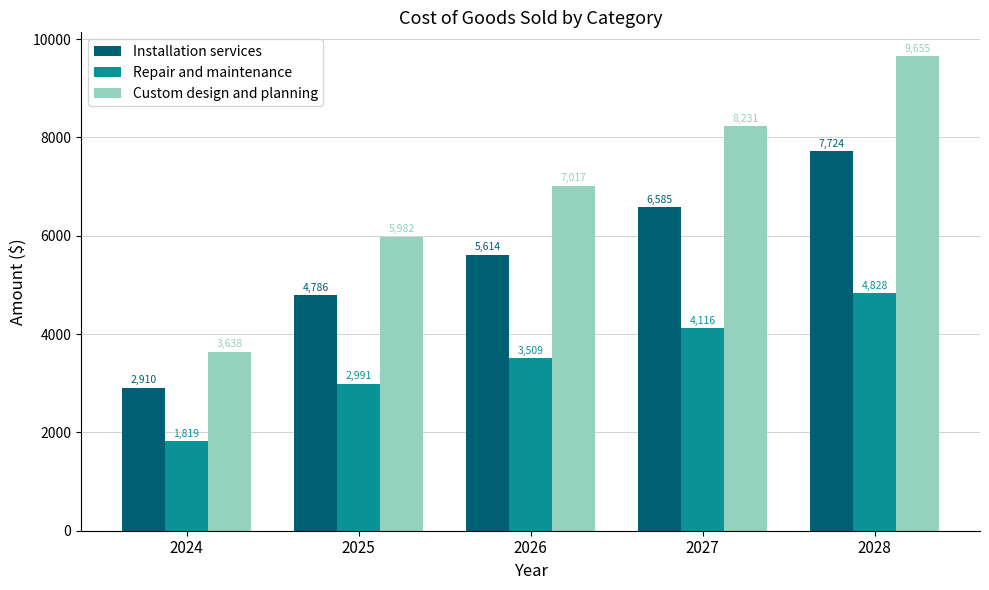

Which series has the widest spread of values?

Custom design and planning